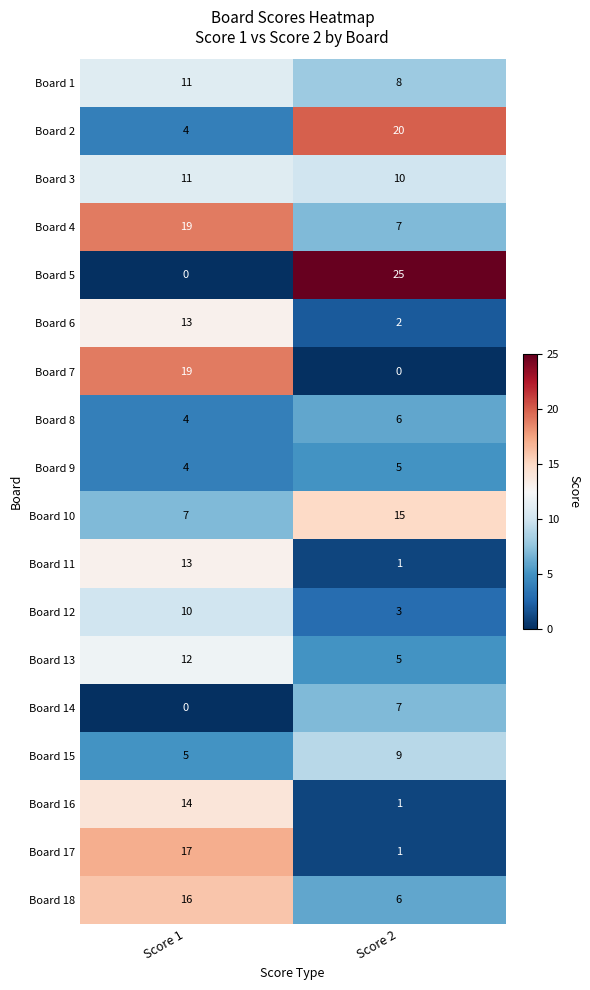

Is the value of Board 6 at Score 2 greater than the value of Board 11 at Score 2?

Yes